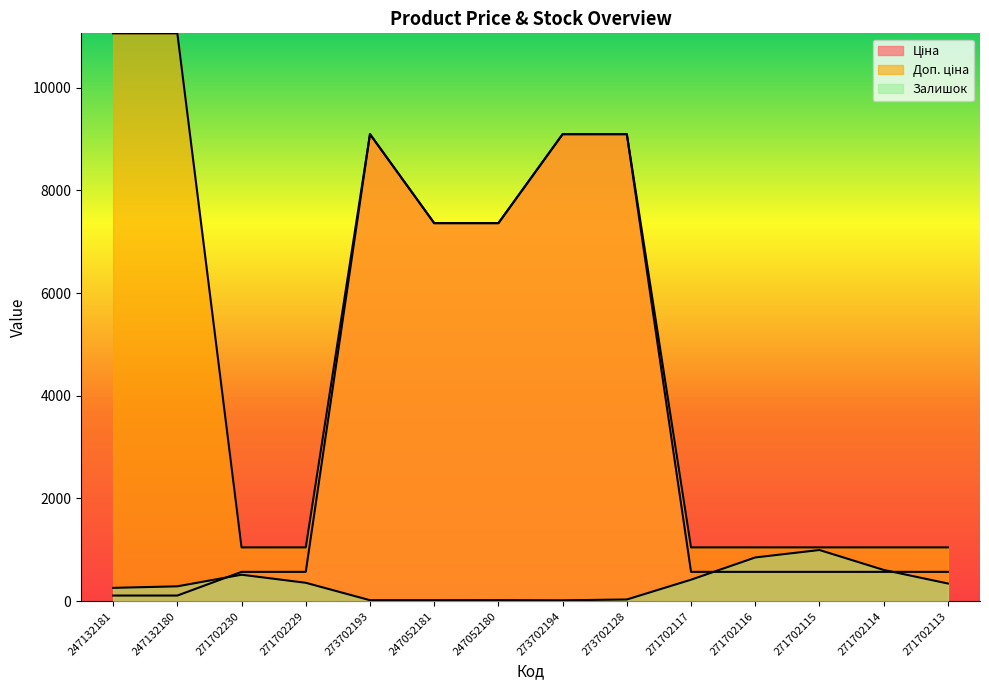

Which series changed the most between 273702194 and 271702117?

Ціна